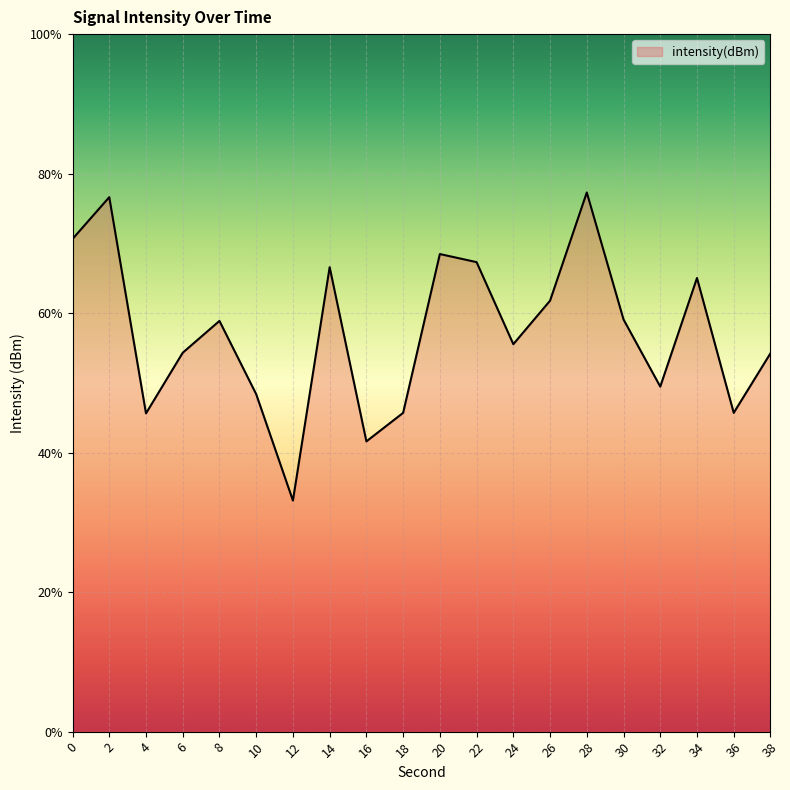

At which category does the data reach its first local valley?

4